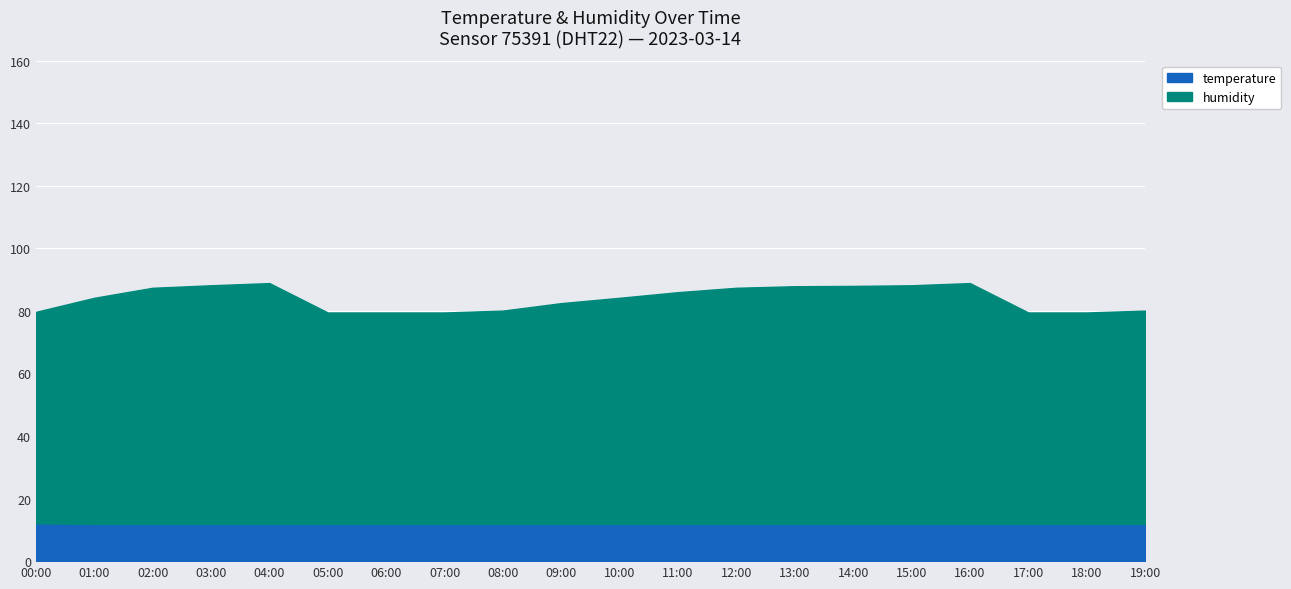

The temperature series shows 17.2 at 01:00. True or false?

False